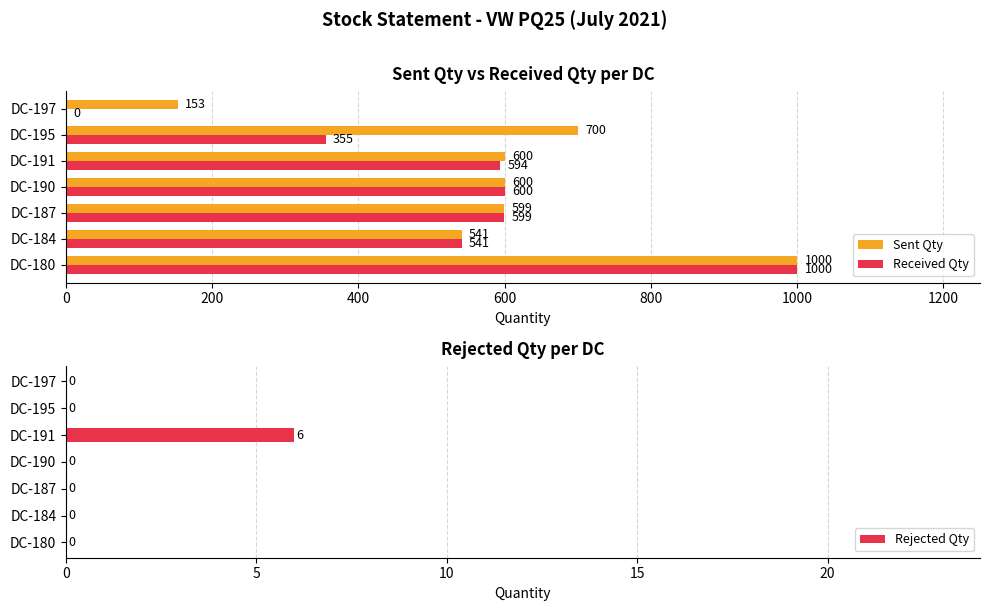

At how many categories does at least one series exceed 597?

5